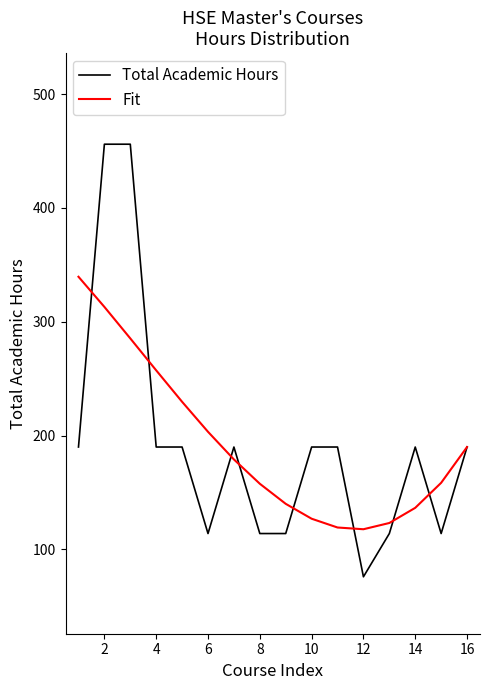

What are all the series names shown in the legend?

Total Academic Hours, Fit